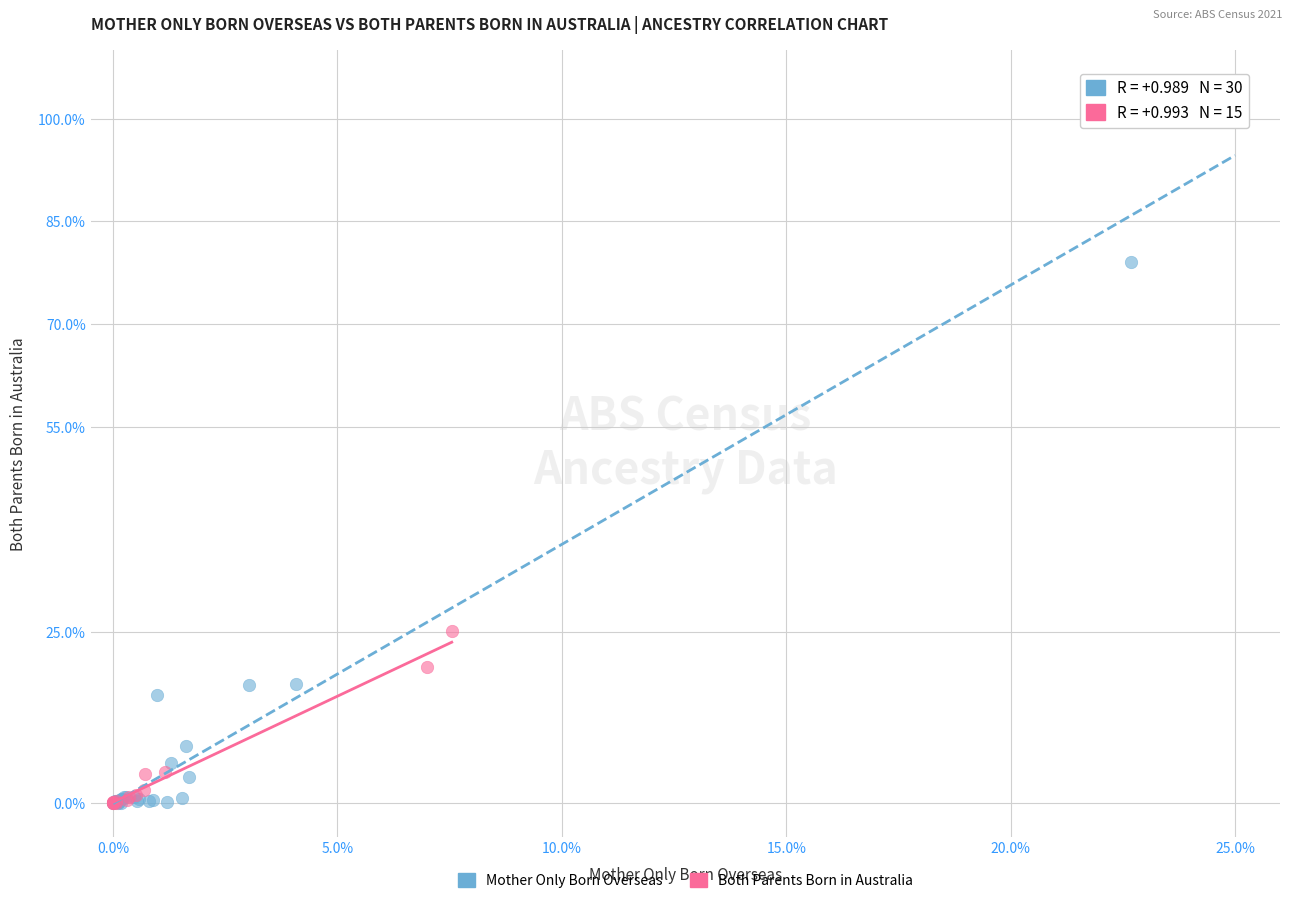

Which series has the largest Y range (max minus min)?

Mother Only Born Overseas